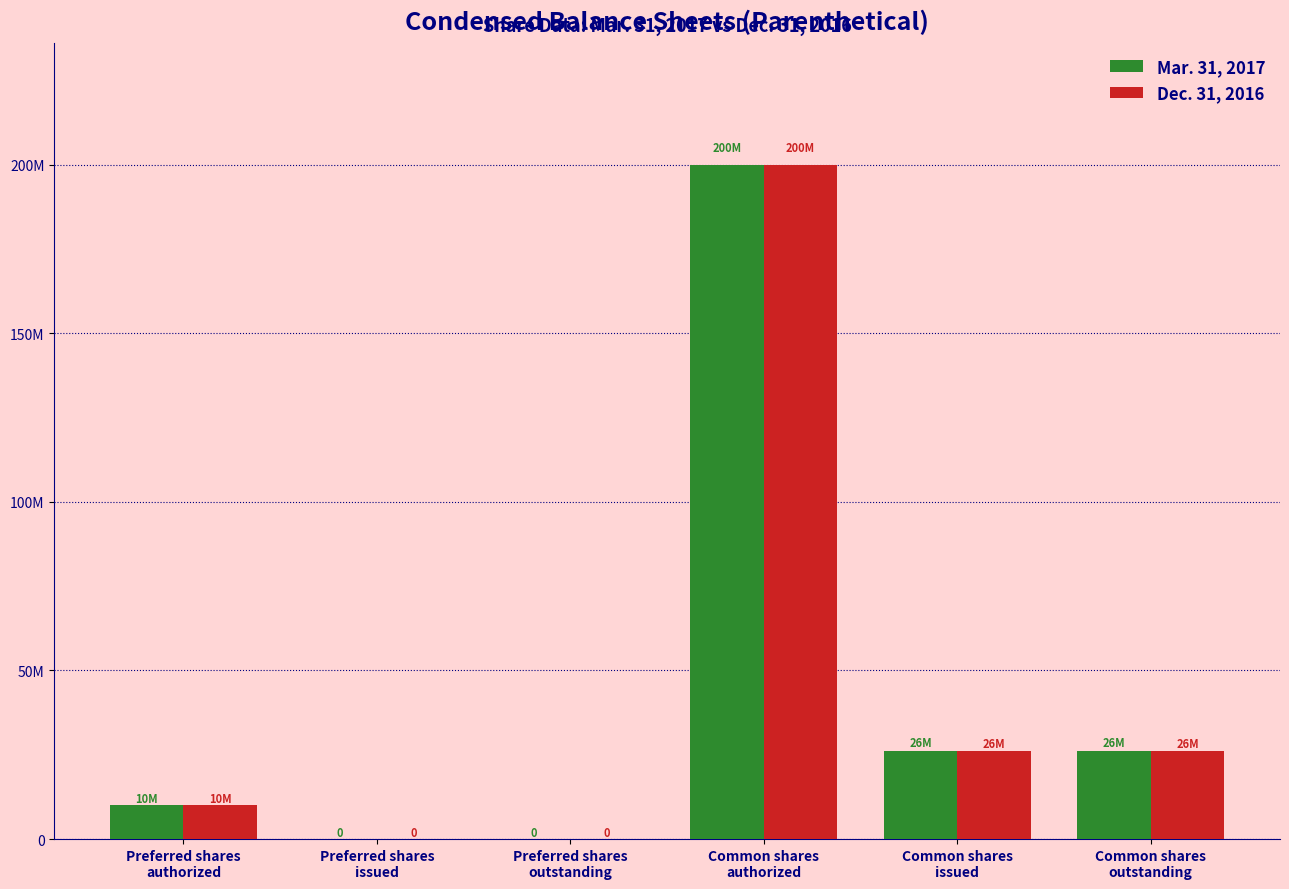

What are all the series names shown in the legend?

Mar. 31, 2017, Dec. 31, 2016